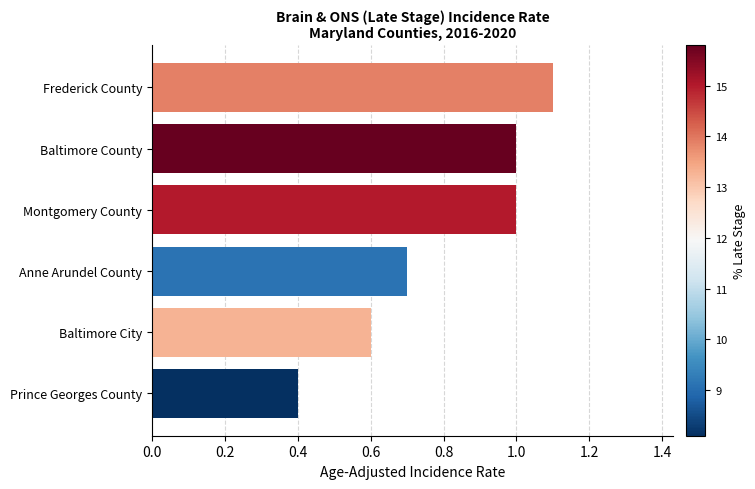

Does the chart contain any negative values?

No